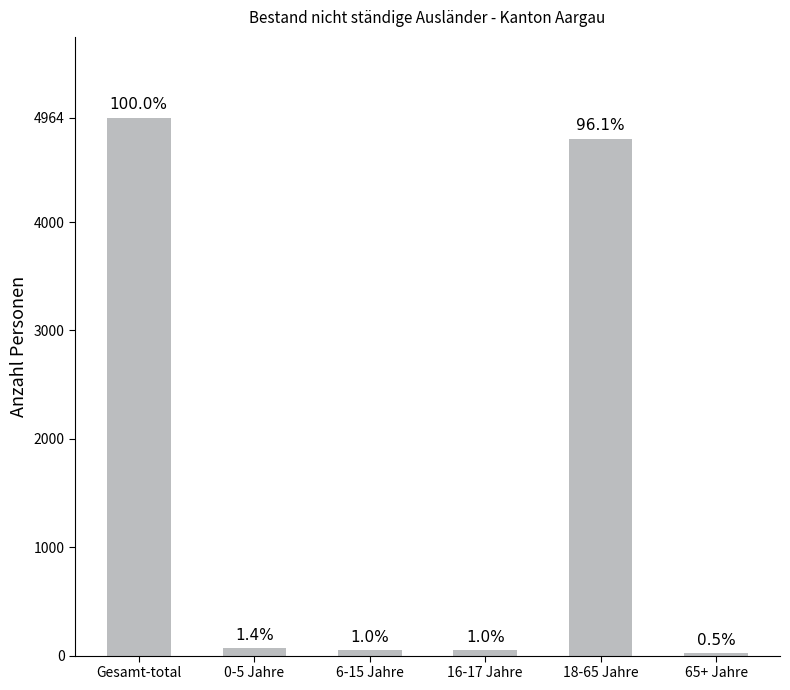

Which has a higher value, 6-15 Jahre or 18-65 Jahre?

18-65 Jahre